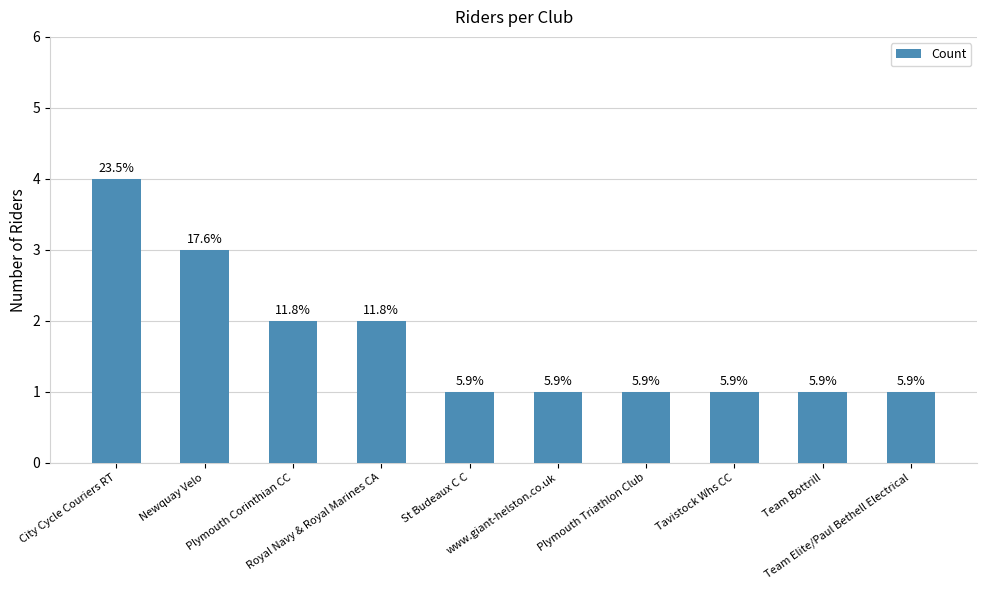

Count the values in the range 1 to 2.

8